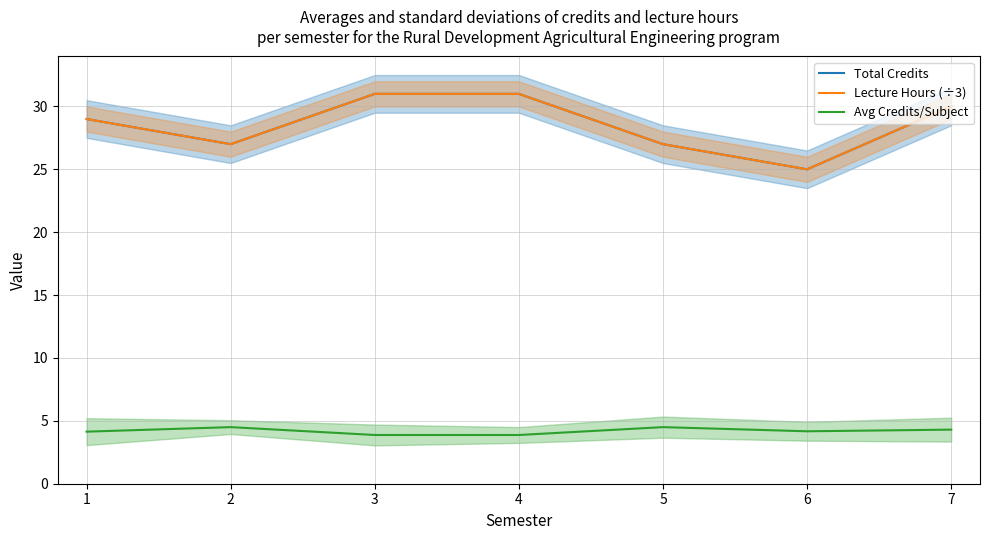

How many values in the Lecture Hours (÷3) series exceed 29?

3